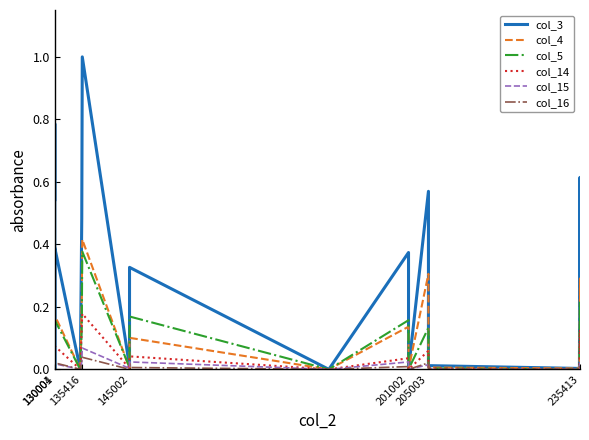

What is the greatest value displayed?

1.0